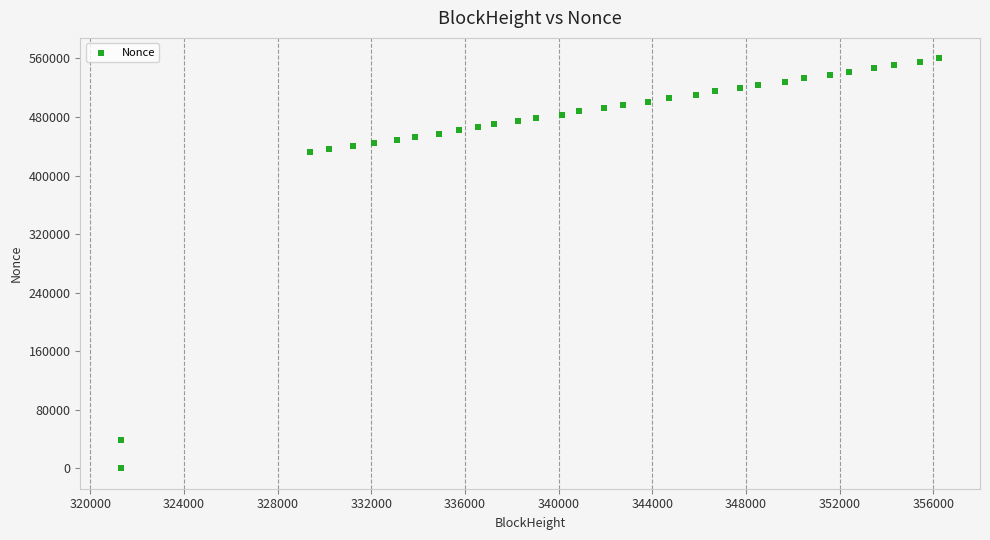

What is the range of X values (max minus min)?

34922